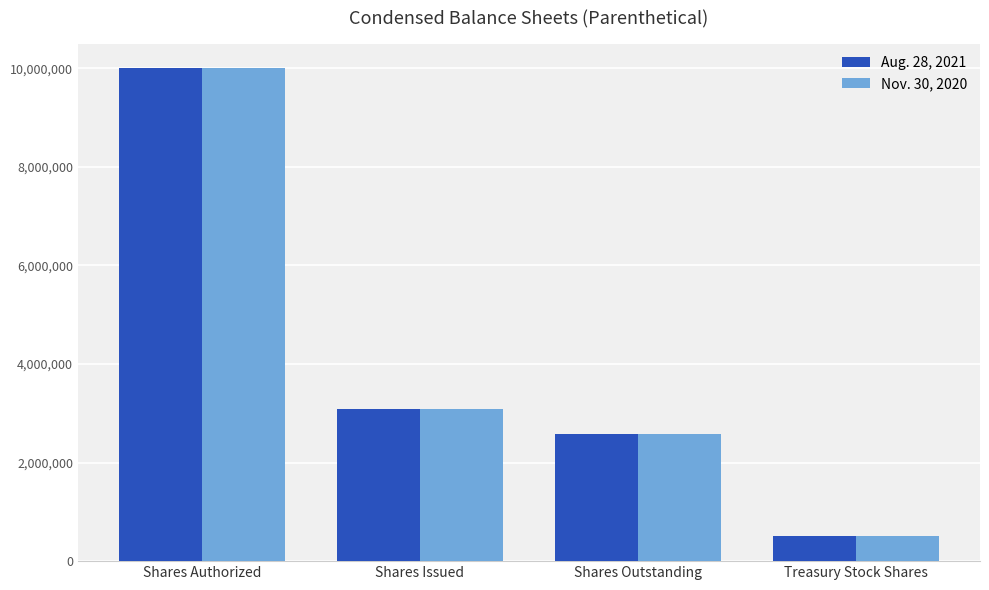

Is it true that Aug. 28, 2021 equals 3078315 at Shares Issued?

True